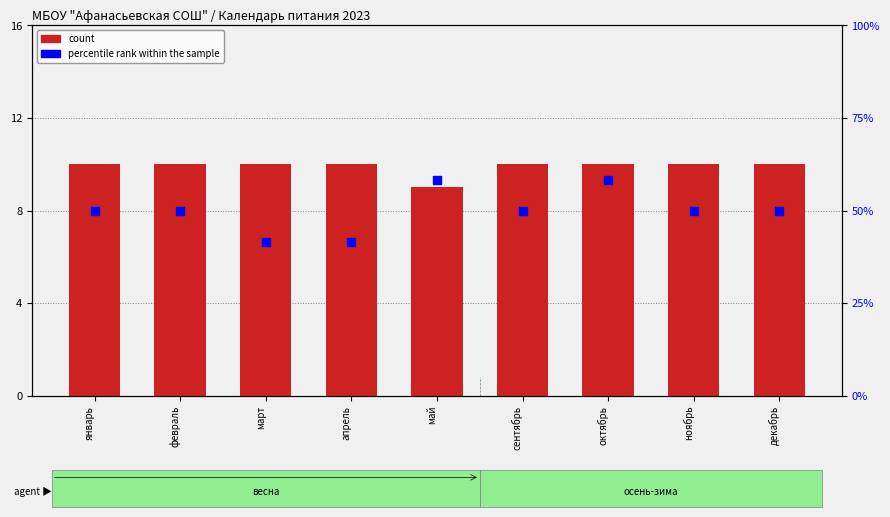

Which series reaches the minimum Y coordinate?

percentile rank within the sample